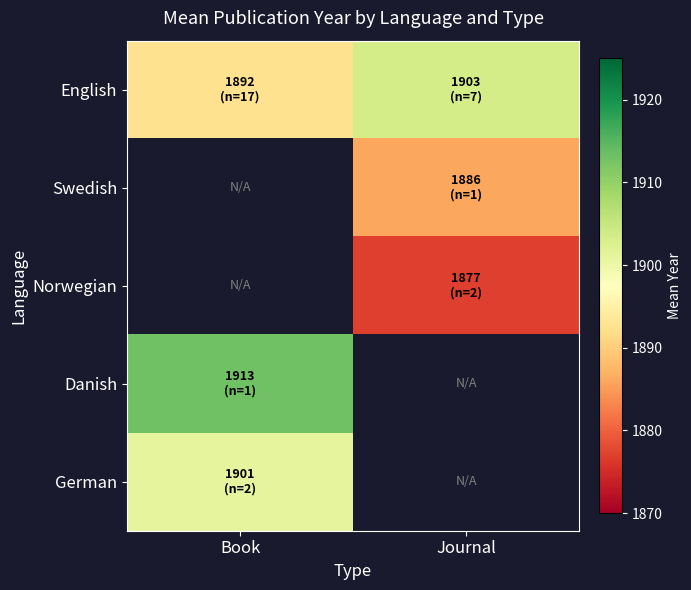

Is it true that Norwegian equals 3301.1 at Journal?

False